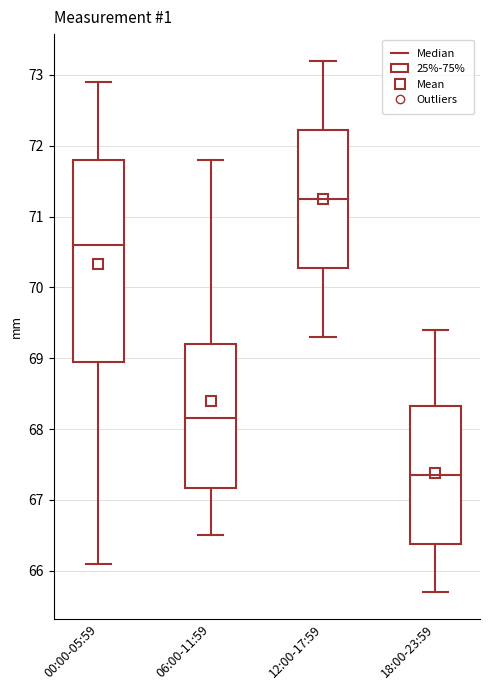

Which box has the highest median line?

12:00-17:59